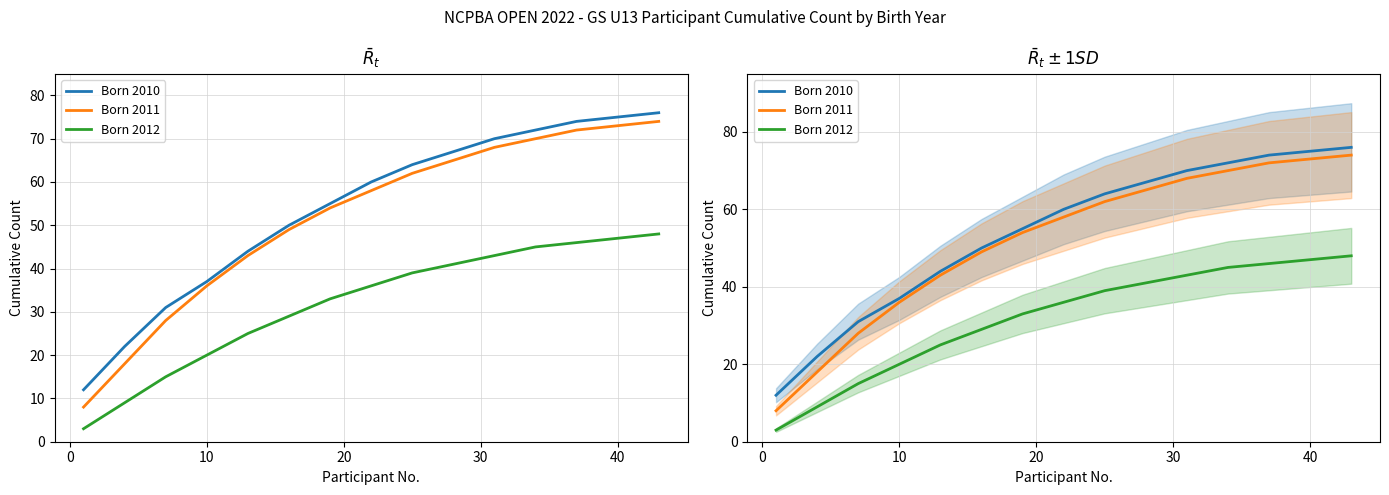

Reading left to right, transcribe all the data shown in this chart.

Born 2010: 12	22	31	37	44	50	55	60	64	67	70	72	74	75	76
Born 2011: 8	18	28	36	43	49	54	58	62	65	68	70	72	73	74
Born 2012: 3	9	15	20	25	29	33	36	39	41	43	45	46	47	48